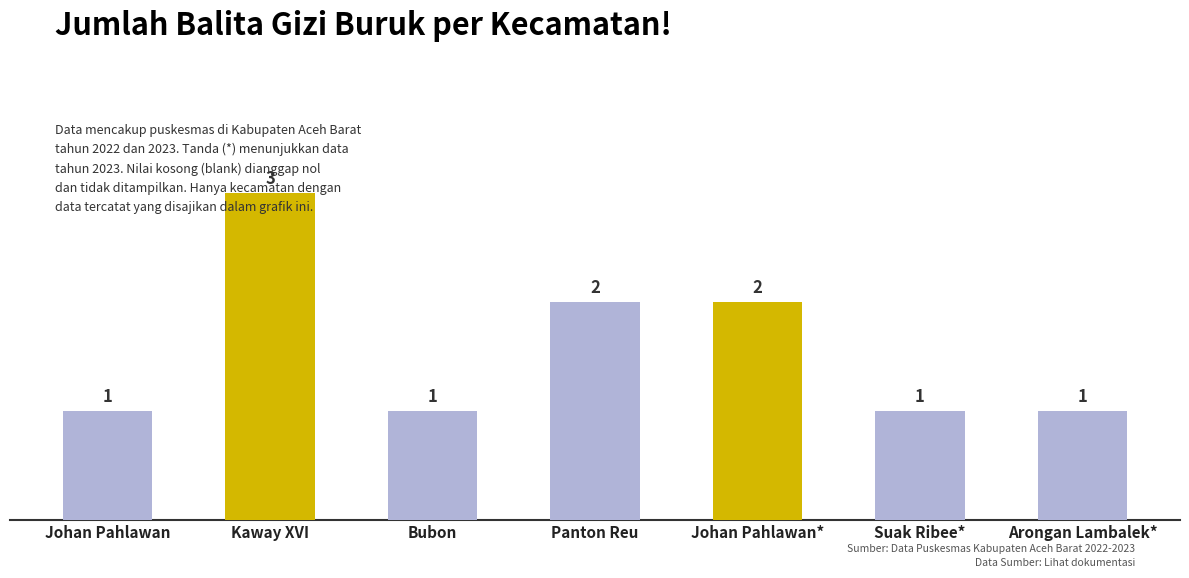

Reading left to right, transcribe all the data shown in this chart.

1	3	1	2	2	1	1